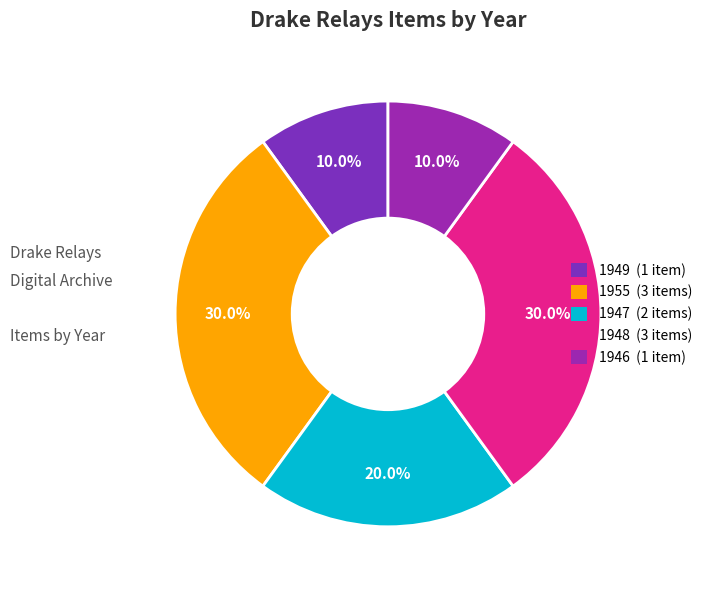

Is there a majority slice in this chart?

No